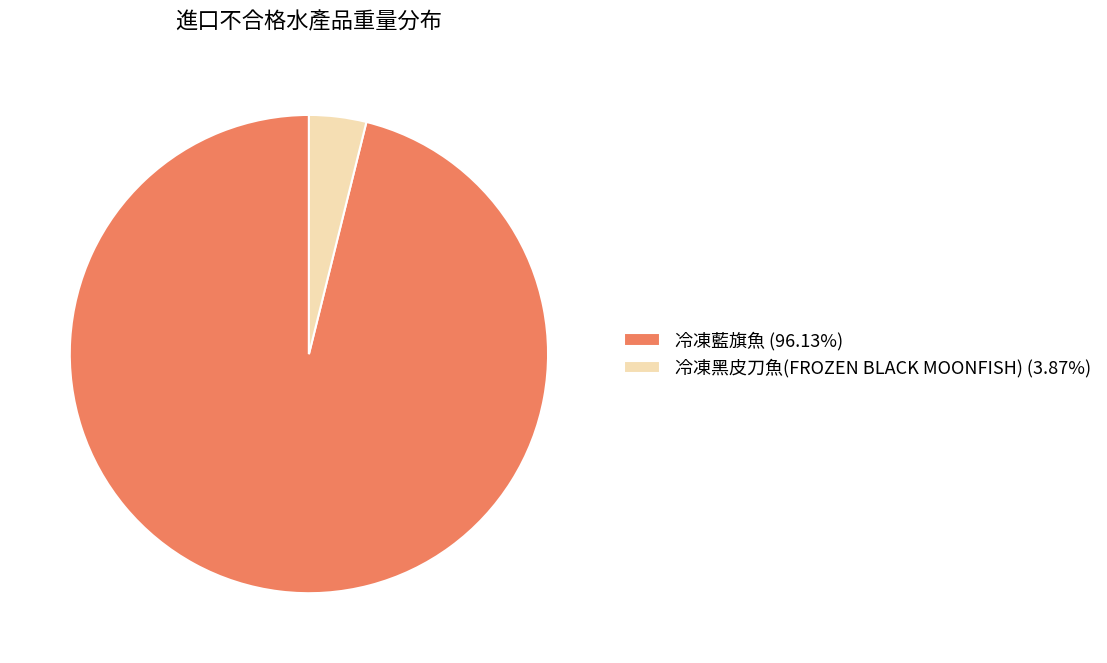

Do 冷凍藍旗魚 and 冷凍黑皮刀魚(FROZEN BLACK MOONFISH) together represent more than half of the pie?

Yes